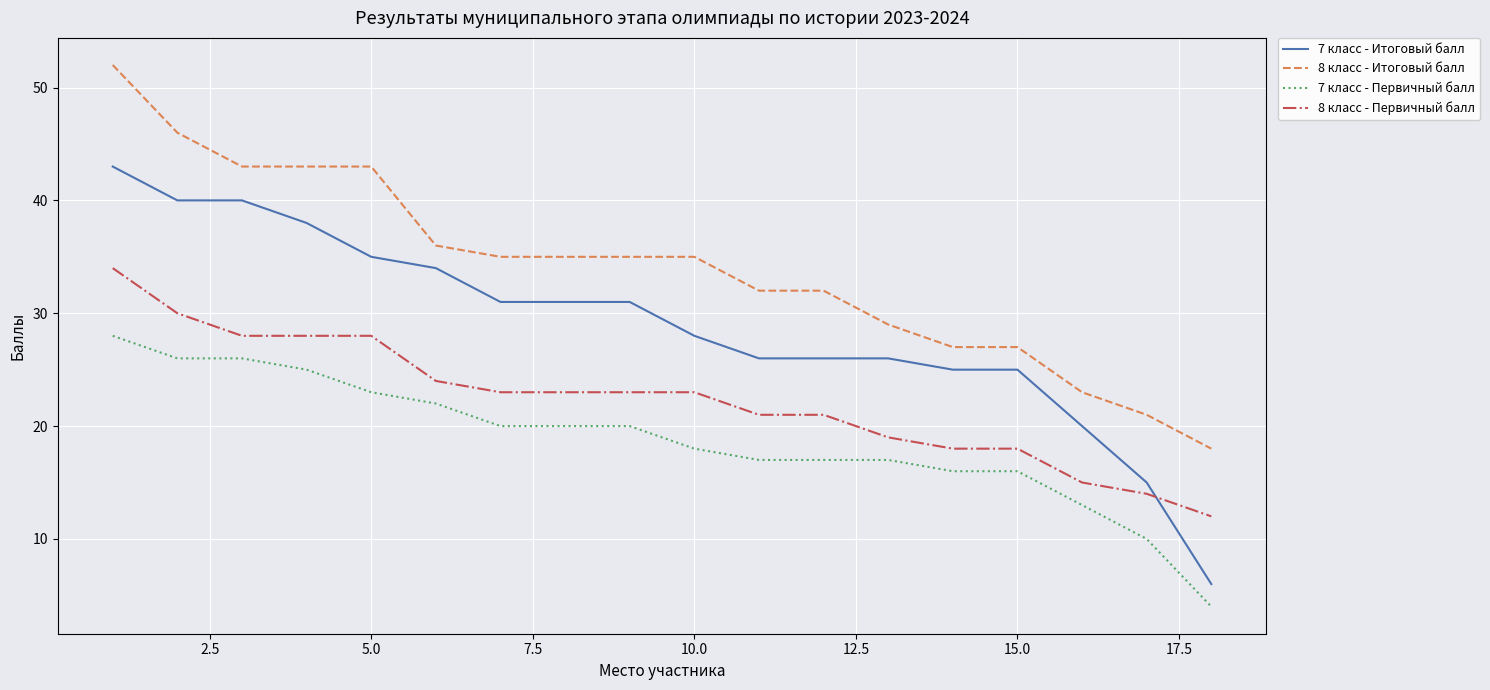

True or false: 8 класс - Итоговый балл and 7 класс - Итоговый балл intersect in this chart.

False